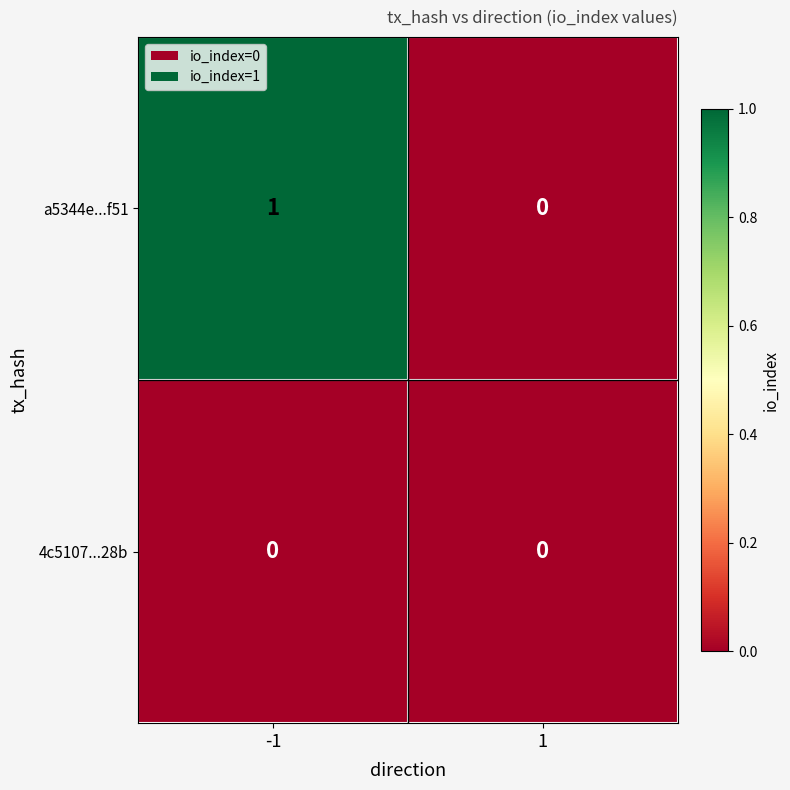

Between -1 and 1, which series saw the biggest shift?

a5344e...f51